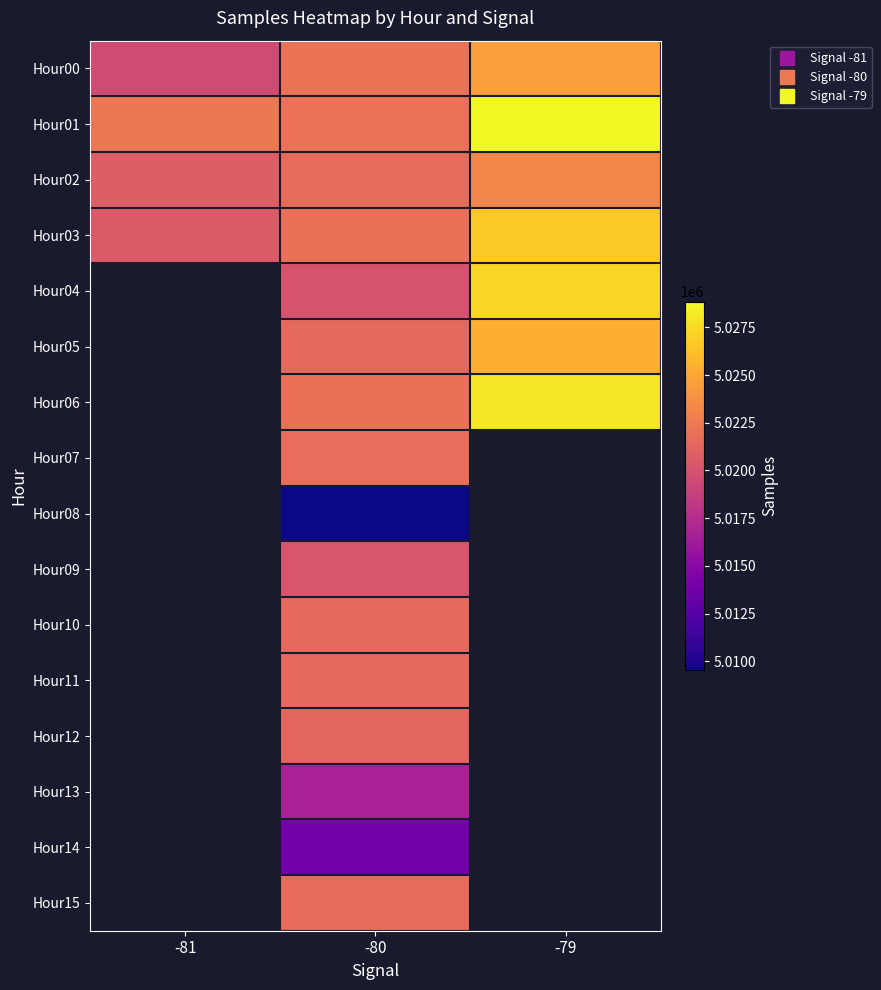

The Hour02 series shows 5020762.0 at -81. True or false?

True